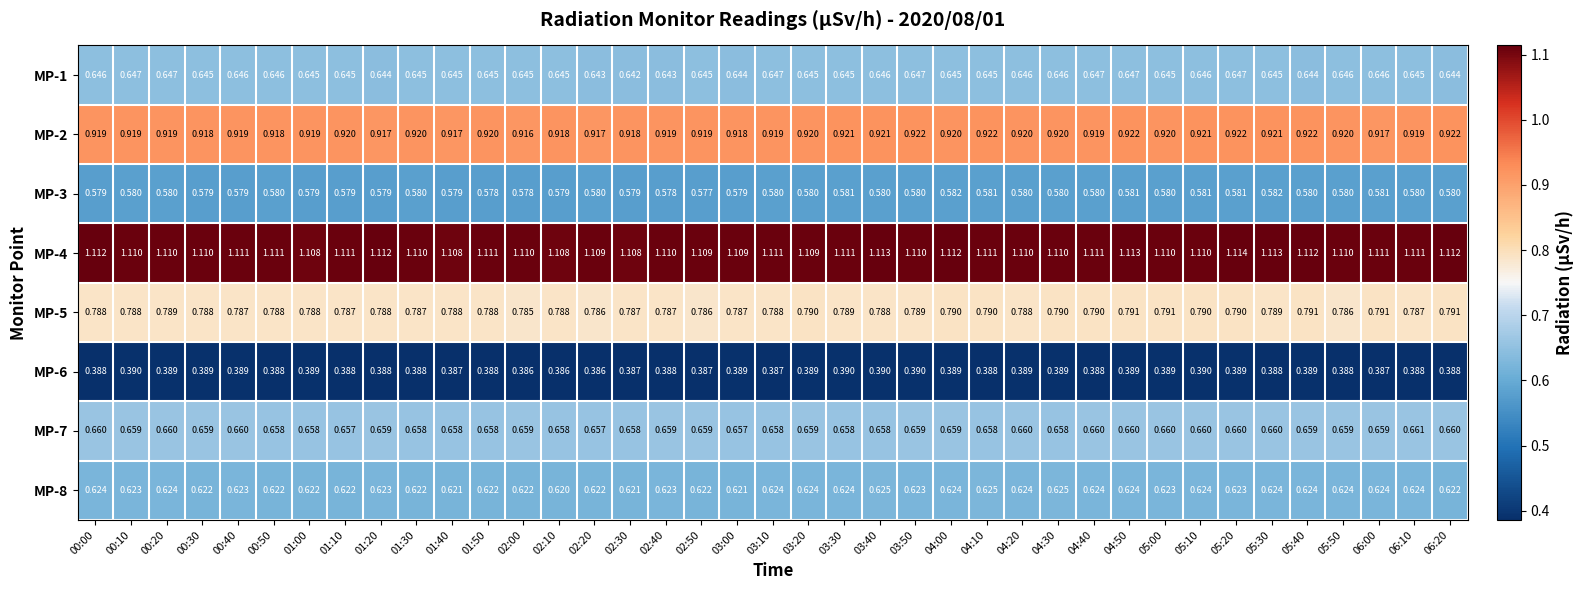

Is the value of MP-4 at 01:50 greater than the value of MP-8 at 06:20?

Yes